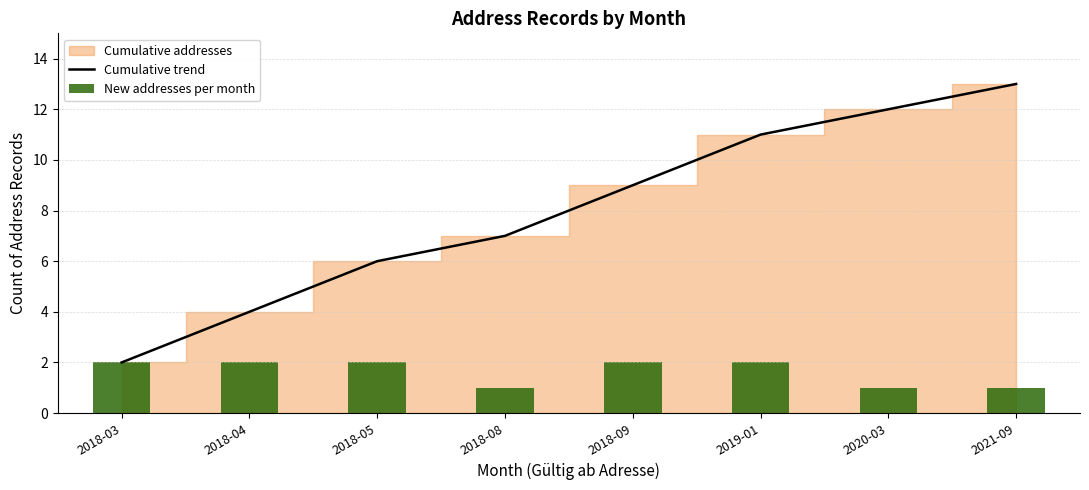

Read the Cumulative trend value at 2019-01.

11